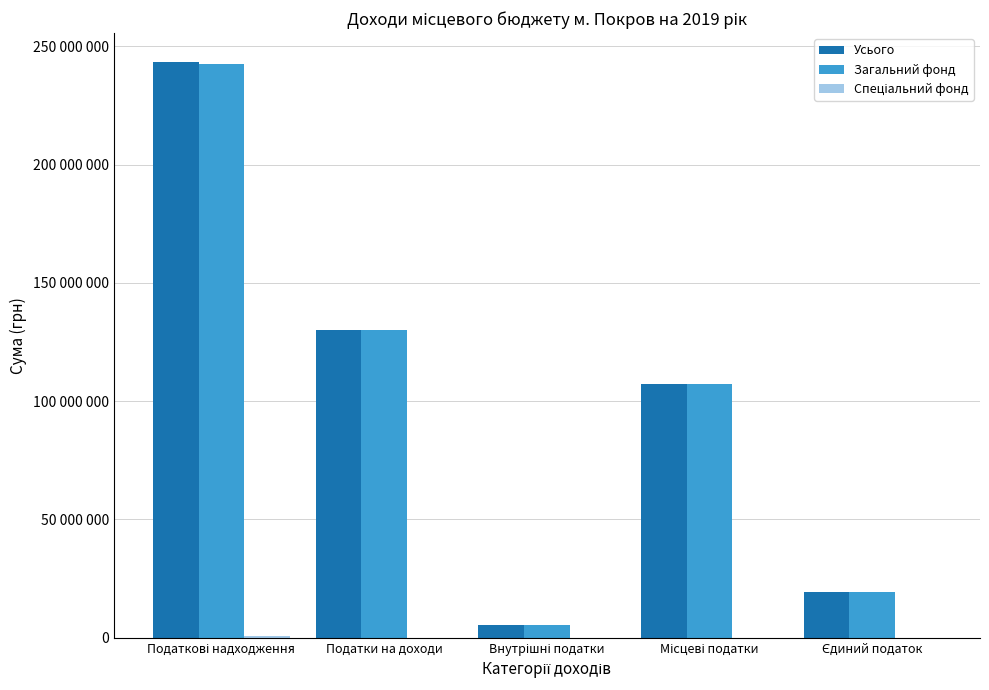

At which label is Загальний фонд closest to 124026400?

Податки на доходи